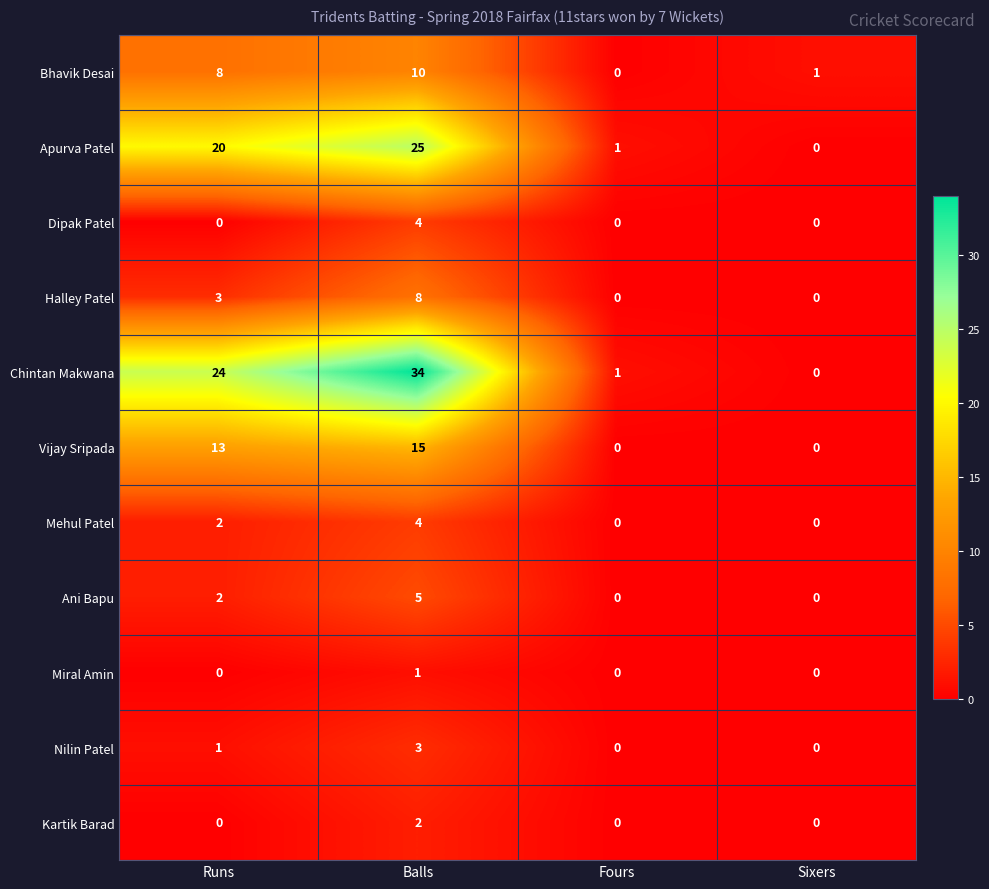

List the labels in order of Bhavik Desai value, smallest first.

Fours, Sixers, Runs, Balls